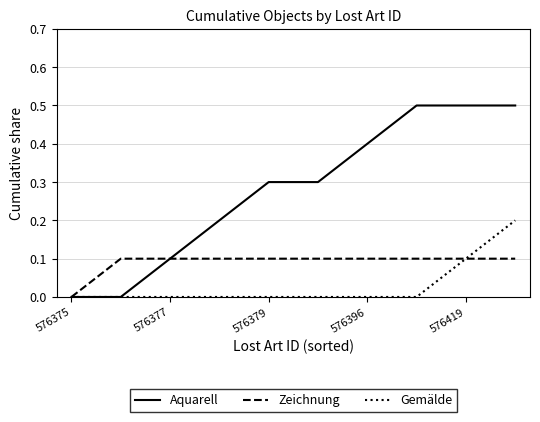

List the series in order of their overall mean, highest first.

Aquarell, Zeichnung, Gemälde